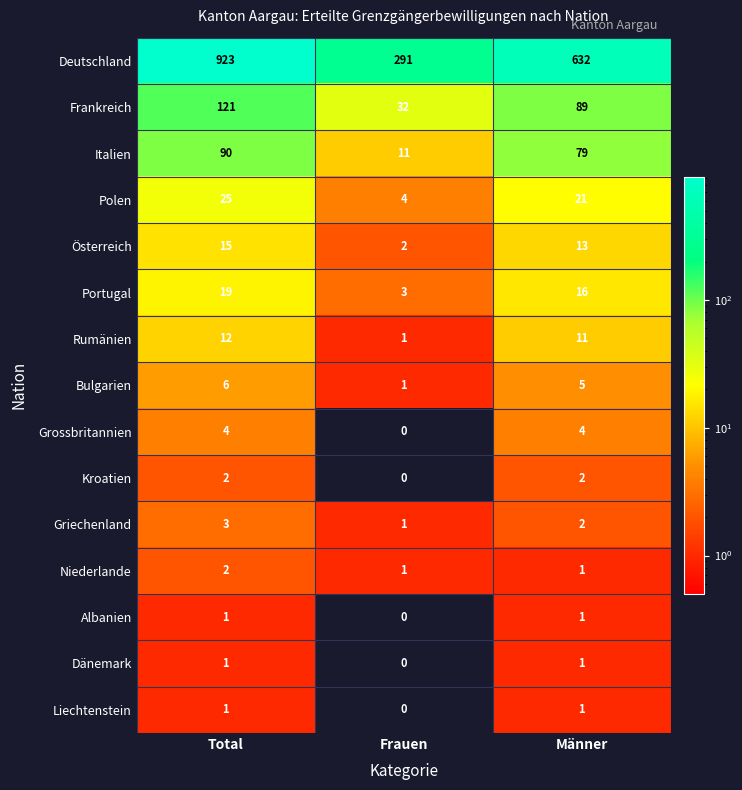

What is the total value across all series at Männer?

878